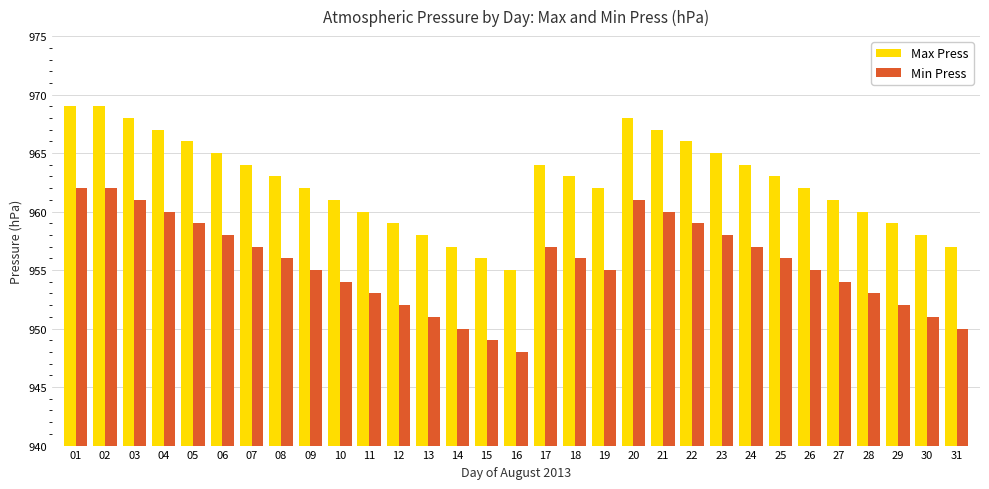

How many bars are there in each group?

2